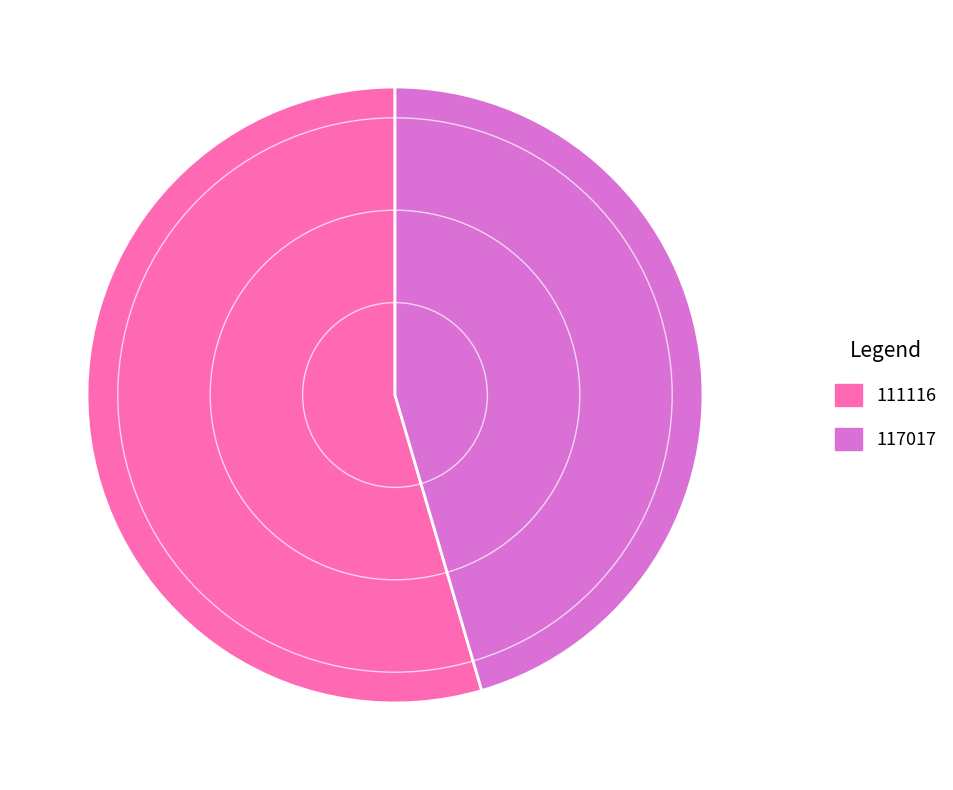

Which has a higher value, 111116 or 117017?

111116